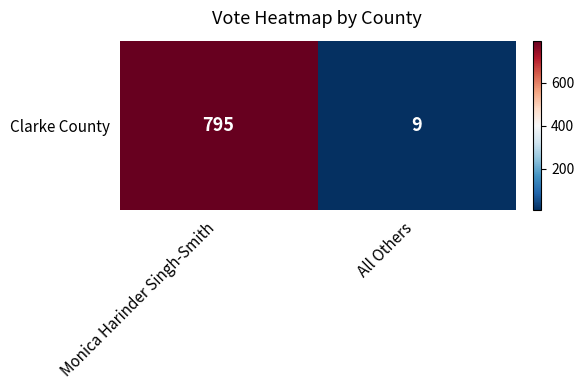

What is the difference between the maximum and minimum values?

786